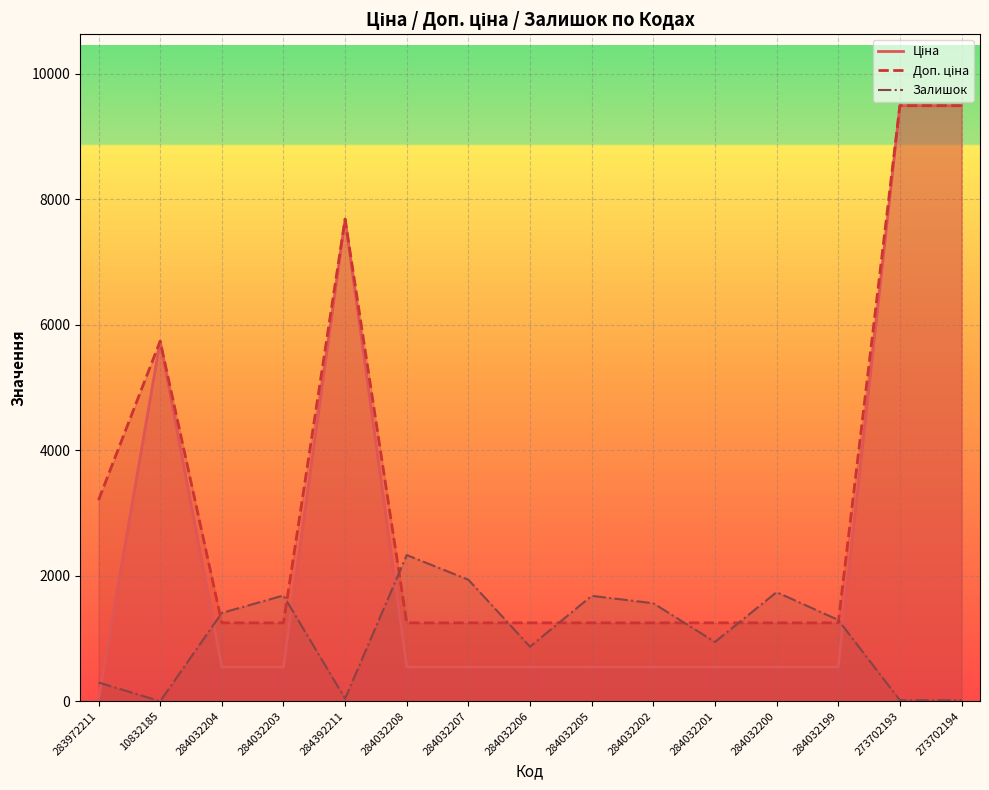

Reading right to left, transcribe all the data shown in this chart.

Ціна: 9488.2	9488.2	545.0	545.0	545.0	545.0	545.0	545.0	545.0	545.0	7680.9	545.0	545.0	5736.9	32.0
Доп. ціна: 9488.2	9488.2	1249.1	1249.1	1249.1	1249.1	1249.1	1249.1	1249.1	1249.1	7680.9	1249.1	1249.1	5736.9	3205.0
Залишок: 17.0	16.0	1295.0	1738.0	944.0	1561.0	1679.0	869.0	1936.0	2329.0	42.0	1685.0	1407.0	0.0	299.0